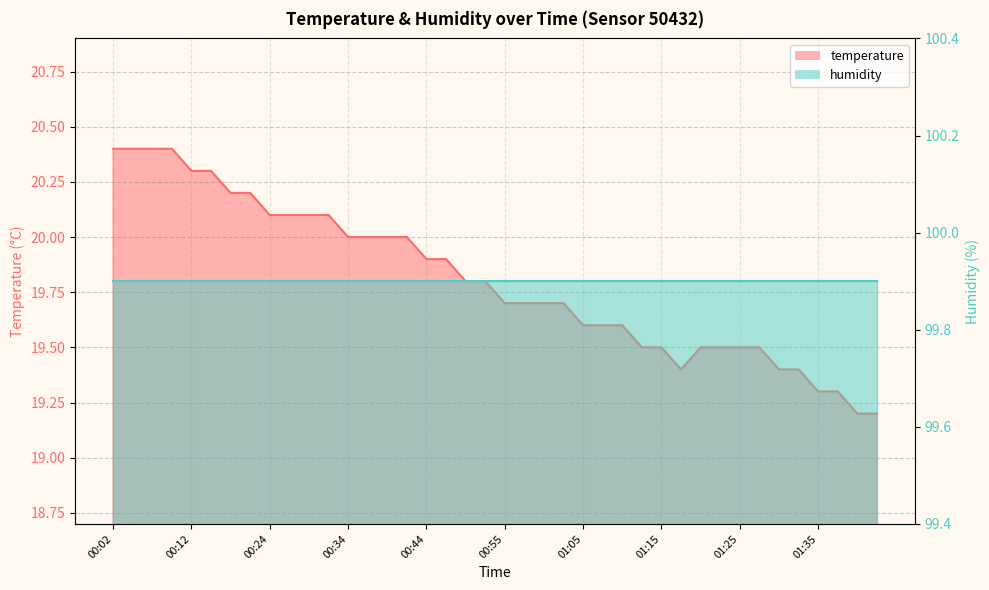

Approximately how many times larger is the value at 00:47 compared to 00:52?

1.0